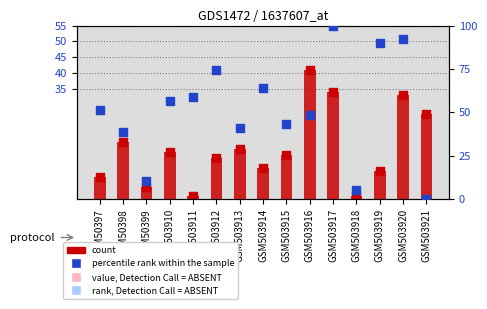

Which series contains the highest Y value?

percentile rank within the sample